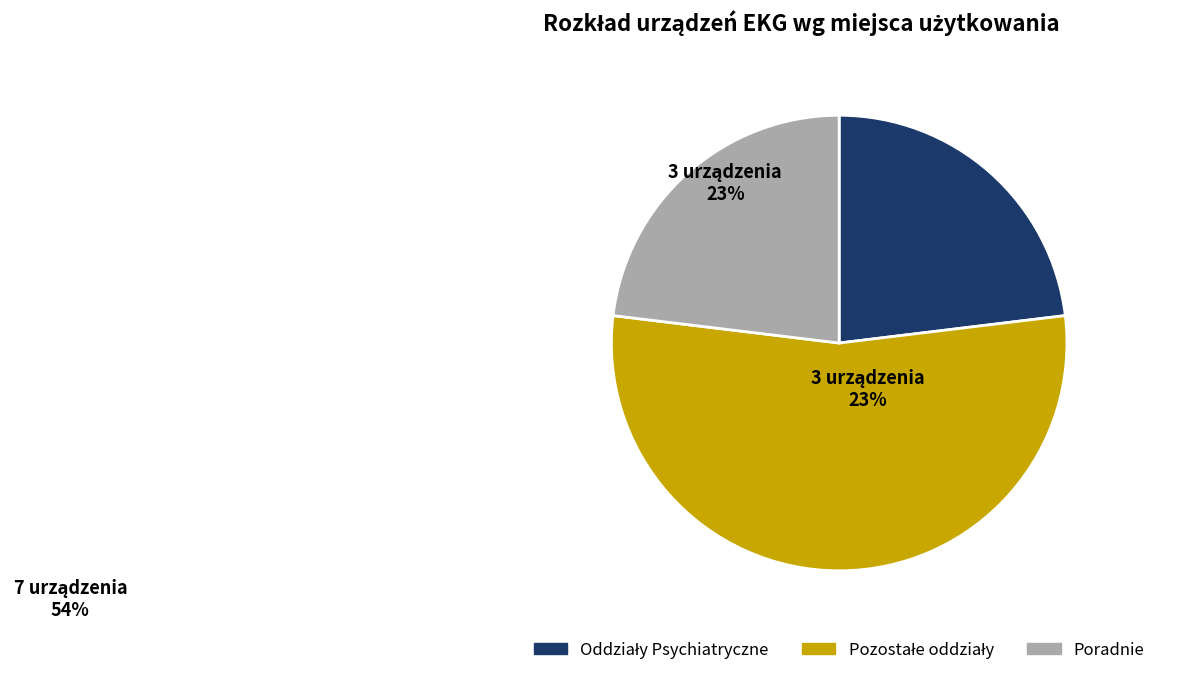

Does any single category account for the majority?

Yes